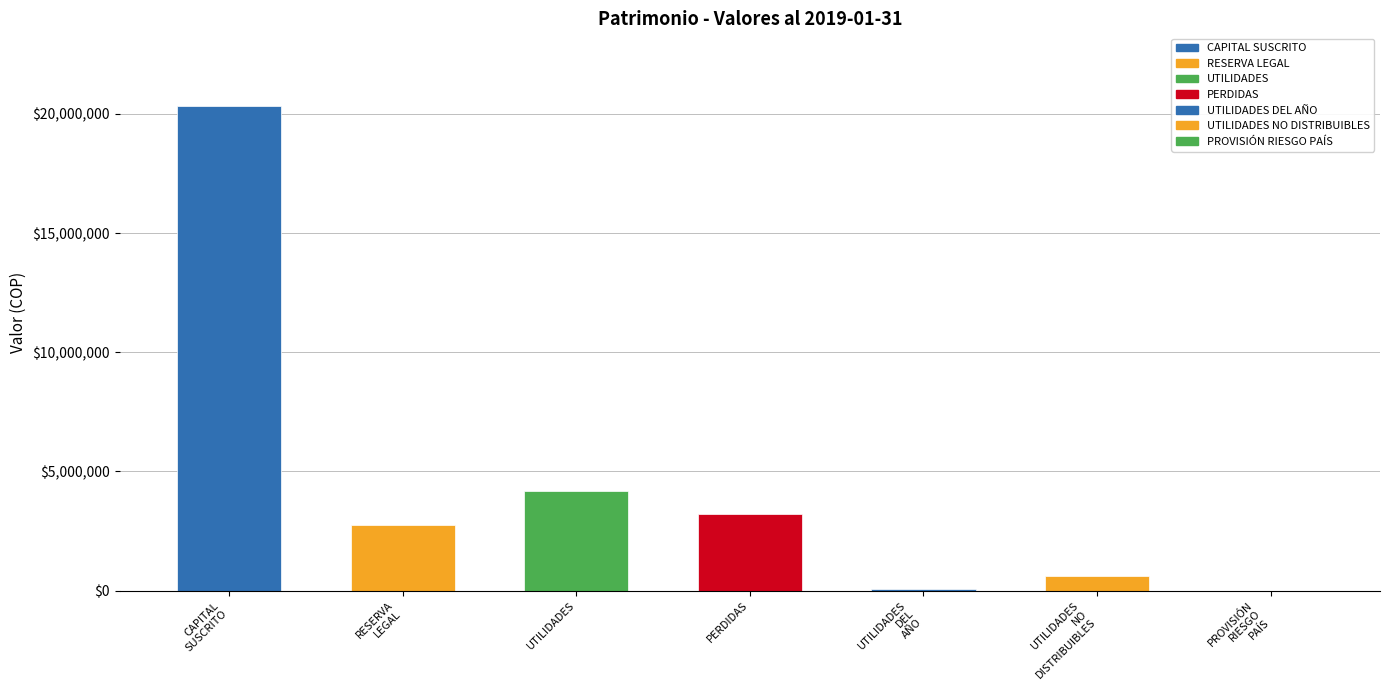

At which label is the value closest to 10167243?

UTILIDADES